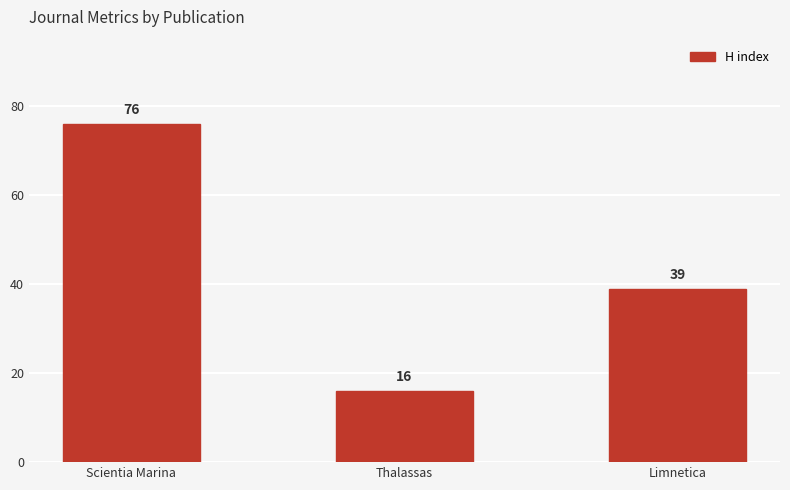

What is the difference between the maximum and minimum values?

60